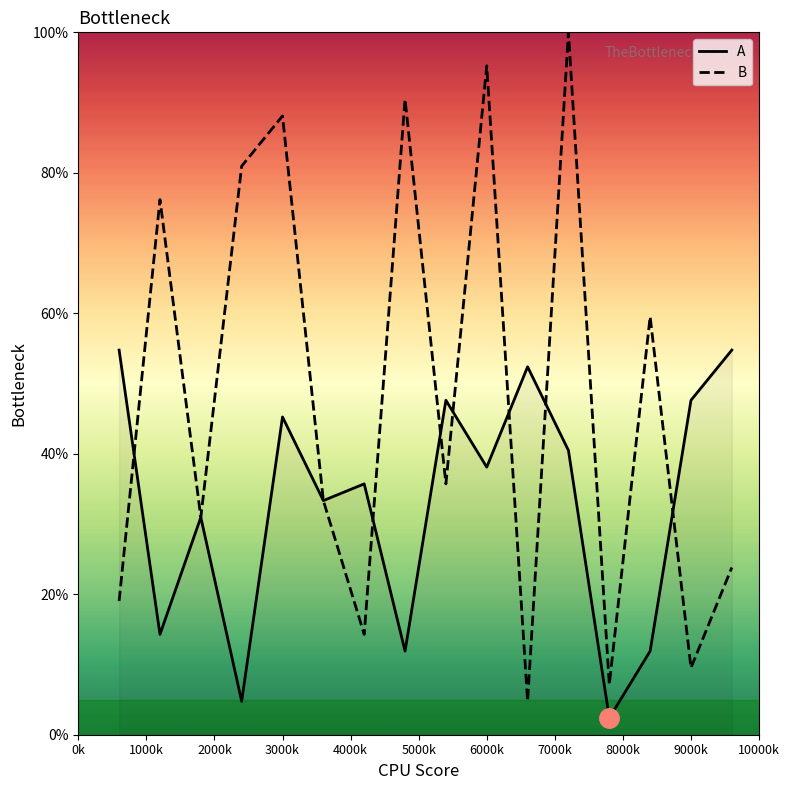

Which series has the largest total across all categories?

B